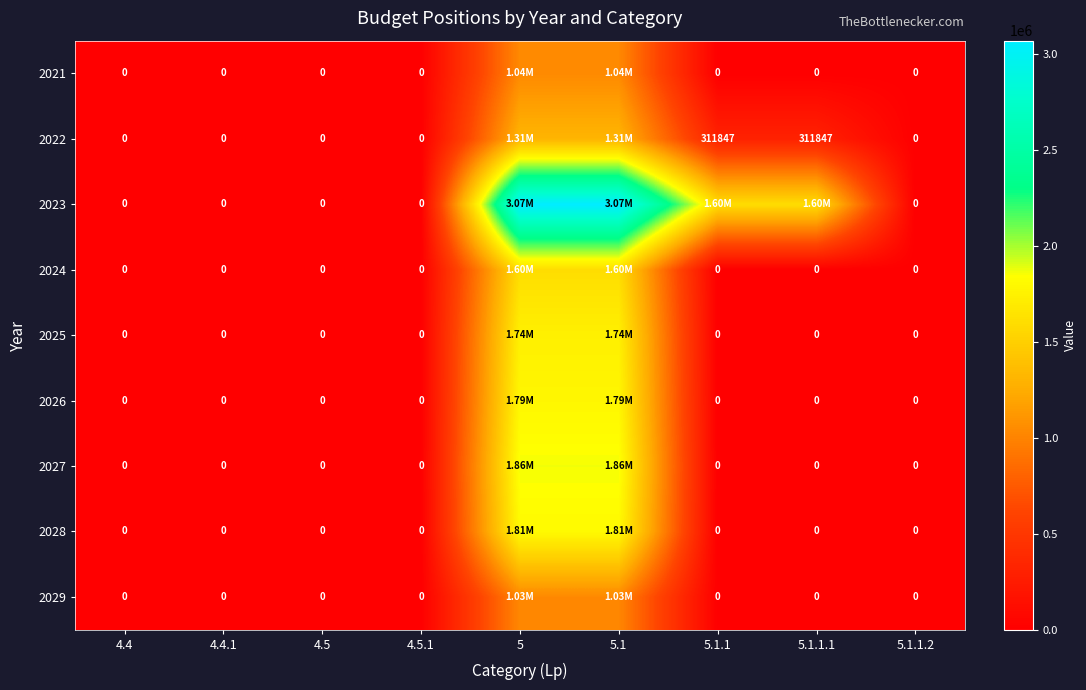

Between 5.1 and 4.4, which is larger?

5.1